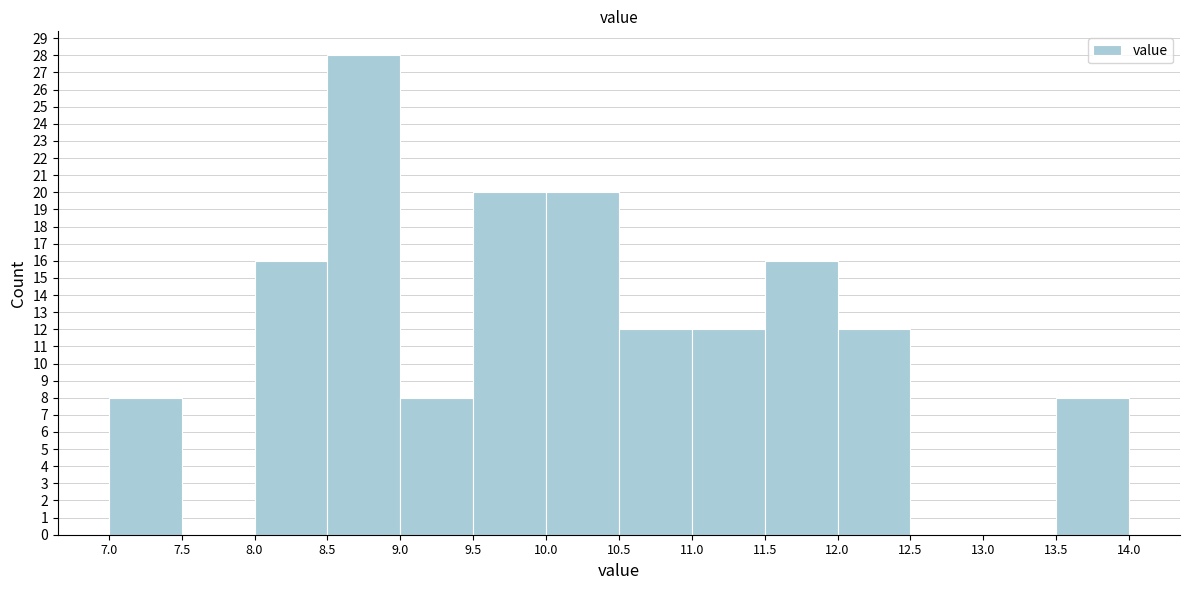

Reading left to right, list every bar in this chart as the range it spans on the x-axis followed by its height. The values are not printed on the chart, so give them approximately, as read against the axis.

7.0 to 7.5: 8
7.5 to 8.0: 0
8.0 to 8.5: 16
8.5 to 9.0: 28
9.0 to 9.5: 8
9.5 to 10.0: 20
10.0 to 10.5: 20
10.5 to 11.0: 12
11.0 to 11.5: 12
11.5 to 12.0: 16
12.0 to 12.5: 12
12.5 to 13.0: 0
13.0 to 13.5: 0
13.5 to 14.0: 8